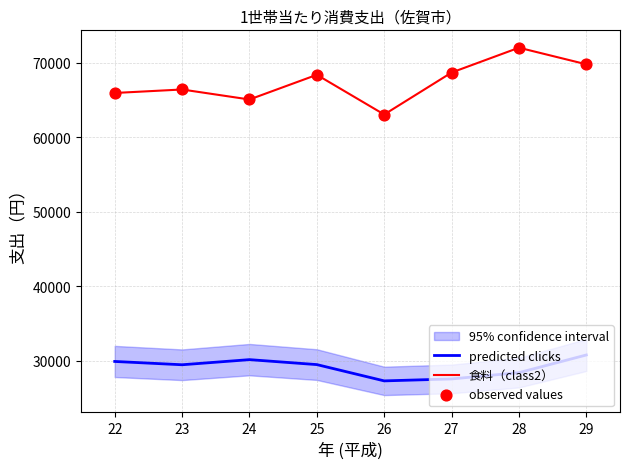

Is the value of predicted clicks at 27 greater than the value of 食料（class2） at 22?

No